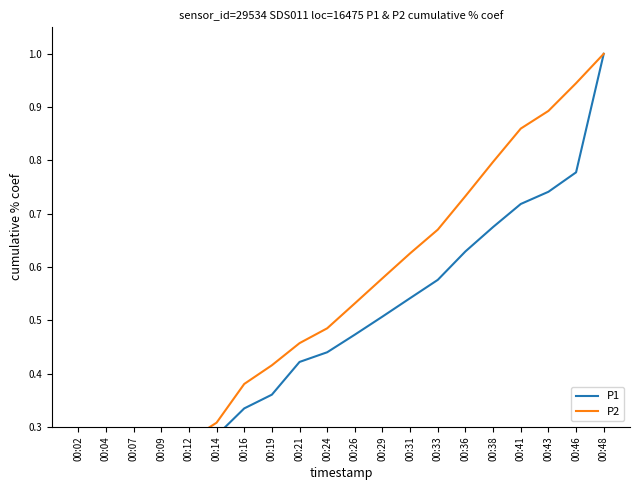

Rank the series by their average value, from lowest to highest.

P1, P2